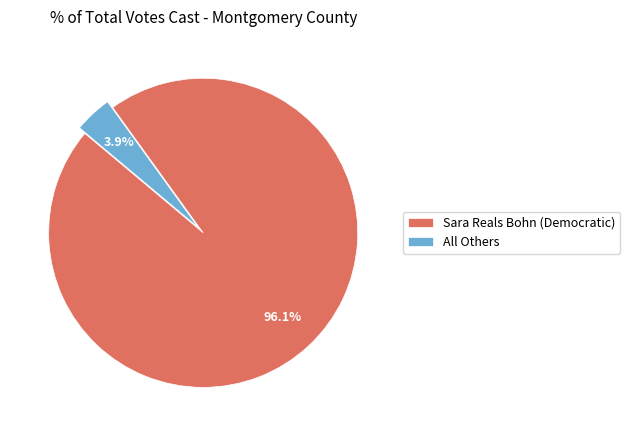

Rank the categories by value from lowest to highest.

All Others, Sara Reals Bohn (Democratic)